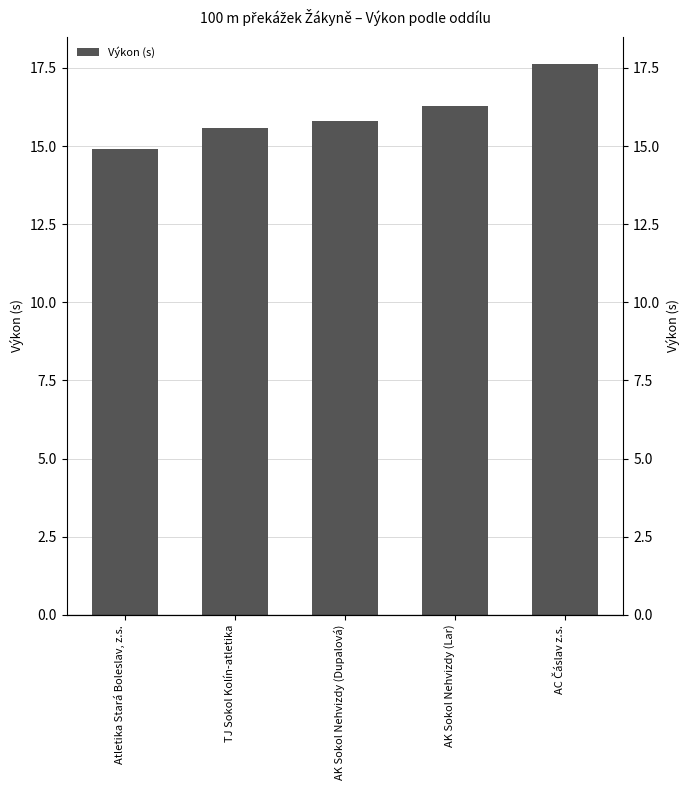

True or false: the data shows 5.9 at TJ Sokol Kolín-atletika.

False